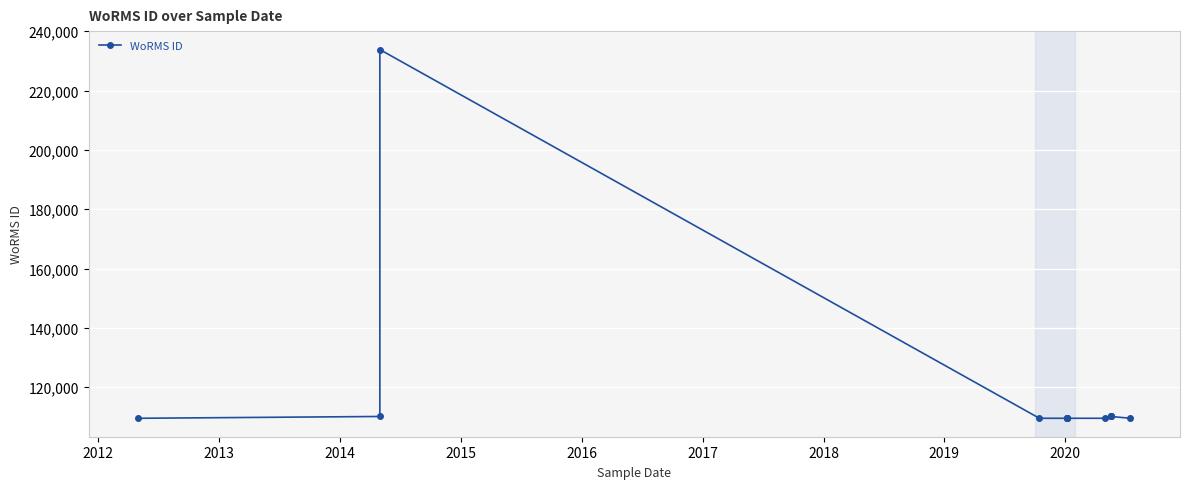

At which label does the data first exceed 109549?

2012